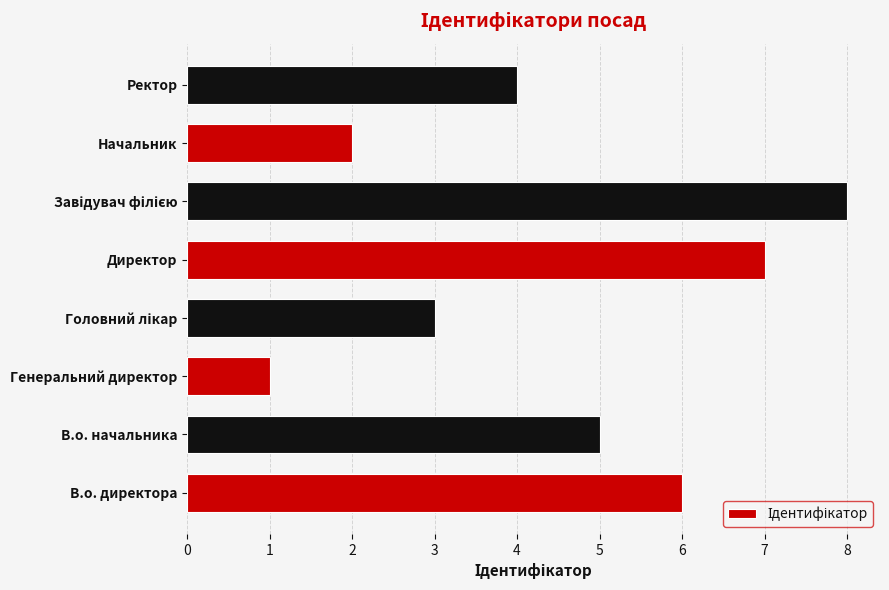

How many values are between 3 and 7?

5